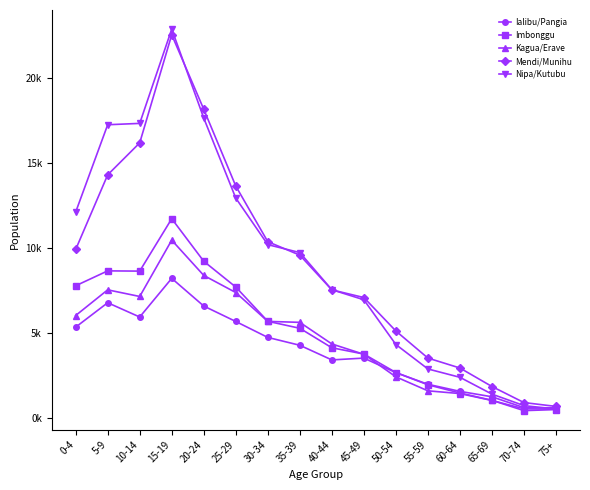

Rank the categories by Mendi/Munihu value from highest to lowest.

15-19, 20-24, 10-14, 5-9, 25-29, 30-34, 0-4, 35-39, 40-44, 45-49, 50-54, 55-59, 60-64, 65-69, 70-74, 75+